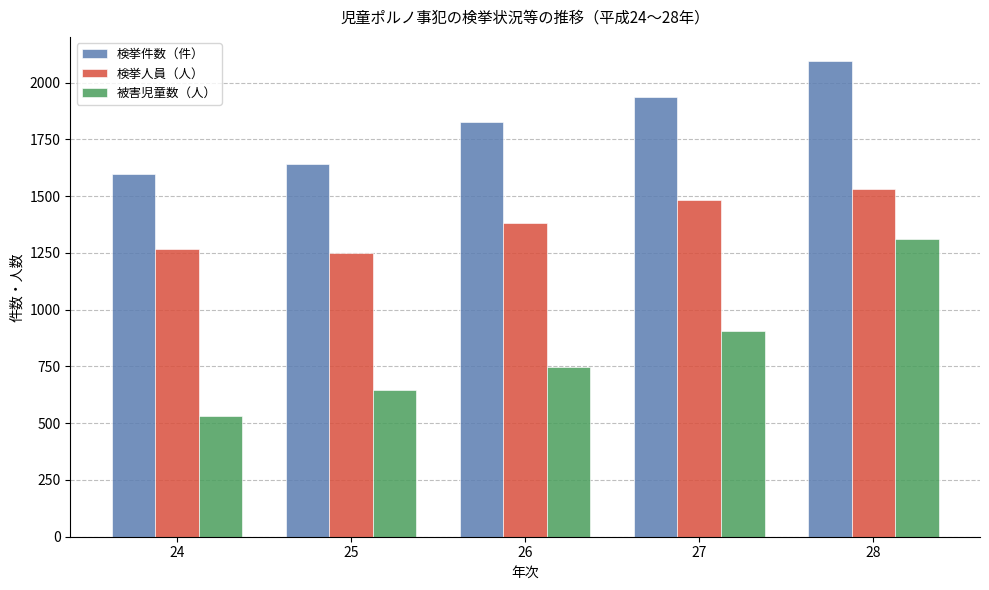

What is the sum of all 被害児童数（人） values?

4141